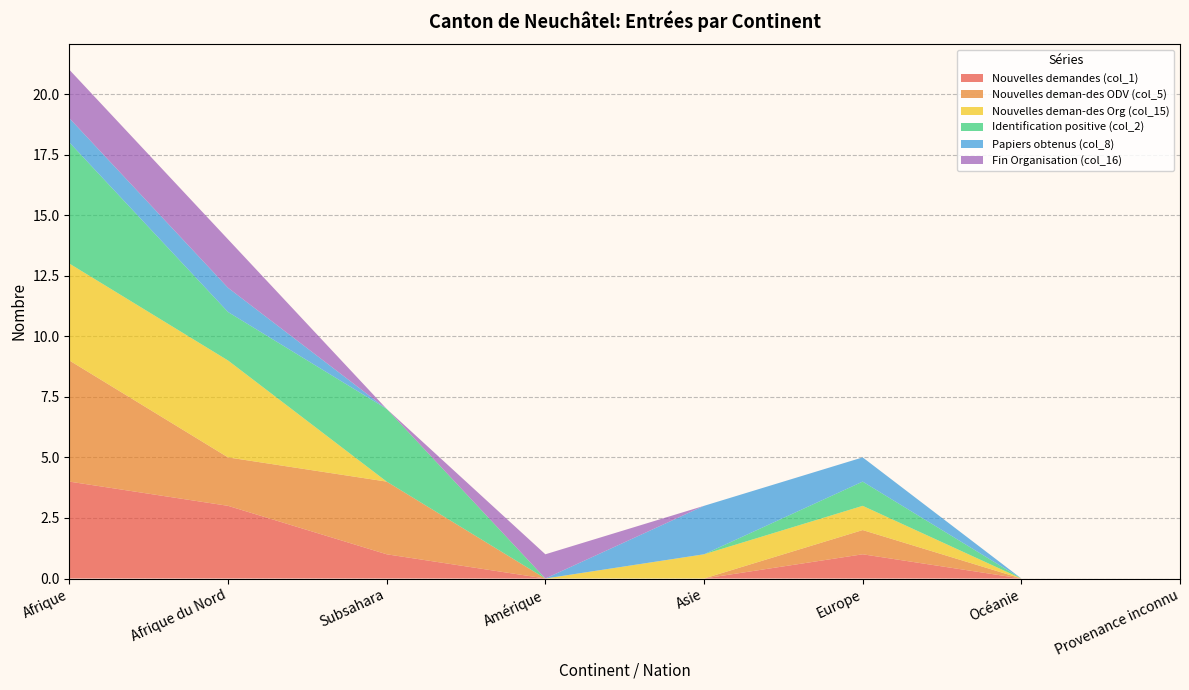

Reading right to left, transcribe all the data shown in this chart.

Nouvelles demandes (col_1): Provenance inconnu=0	Océanie=0	Europe=1	Asie=0	Amérique=0	Subsahara=1	Afrique du Nord=3	Afrique=4
Nouvelles deman-des ODV (col_5): Provenance inconnu=0	Océanie=0	Europe=1	Asie=0	Amérique=0	Subsahara=3	Afrique du Nord=2	Afrique=5
Nouvelles deman-des Org (col_15): Provenance inconnu=0	Océanie=0	Europe=1	Asie=1	Amérique=0	Subsahara=0	Afrique du Nord=4	Afrique=4
Identification positive (col_2): Provenance inconnu=0	Océanie=0	Europe=1	Asie=0	Amérique=0	Subsahara=3	Afrique du Nord=2	Afrique=5
Papiers obtenus (col_8): Provenance inconnu=0	Océanie=0	Europe=1	Asie=2	Amérique=0	Subsahara=0	Afrique du Nord=1	Afrique=1
Fin Organisation (col_16): Provenance inconnu=0	Océanie=0	Europe=0	Asie=0	Amérique=1	Subsahara=0	Afrique du Nord=2	Afrique=2